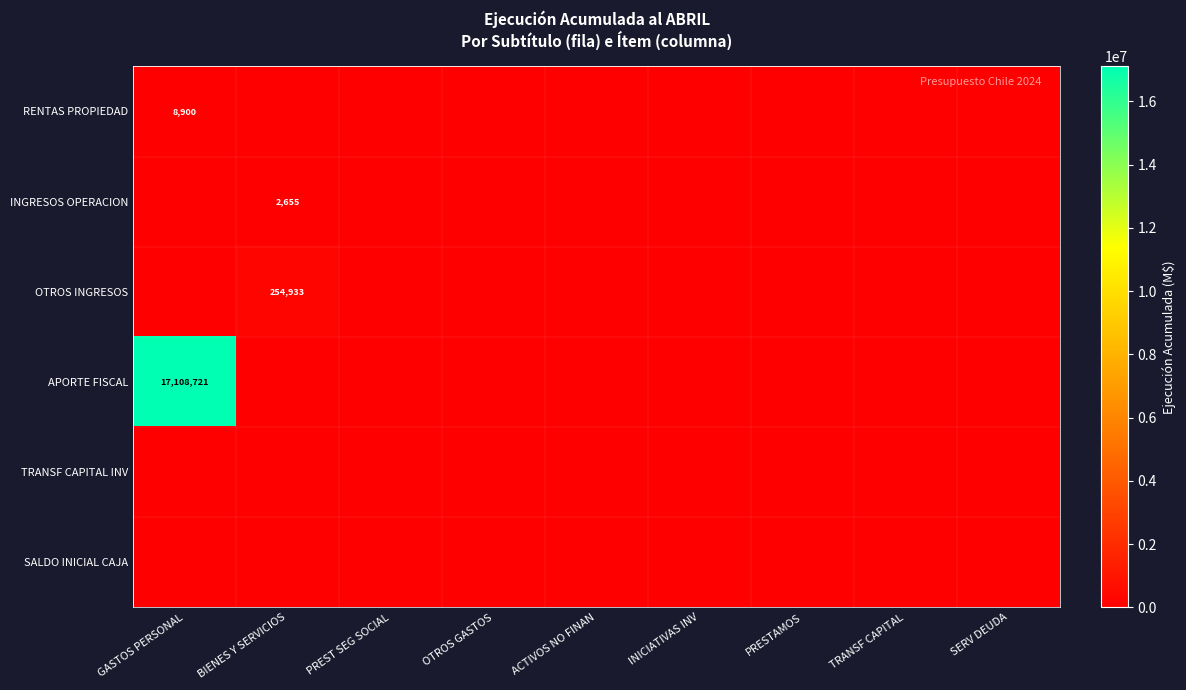

Is it true that RENTAS PROPIEDAD equals 8900 at GASTOS PERSONAL?

True